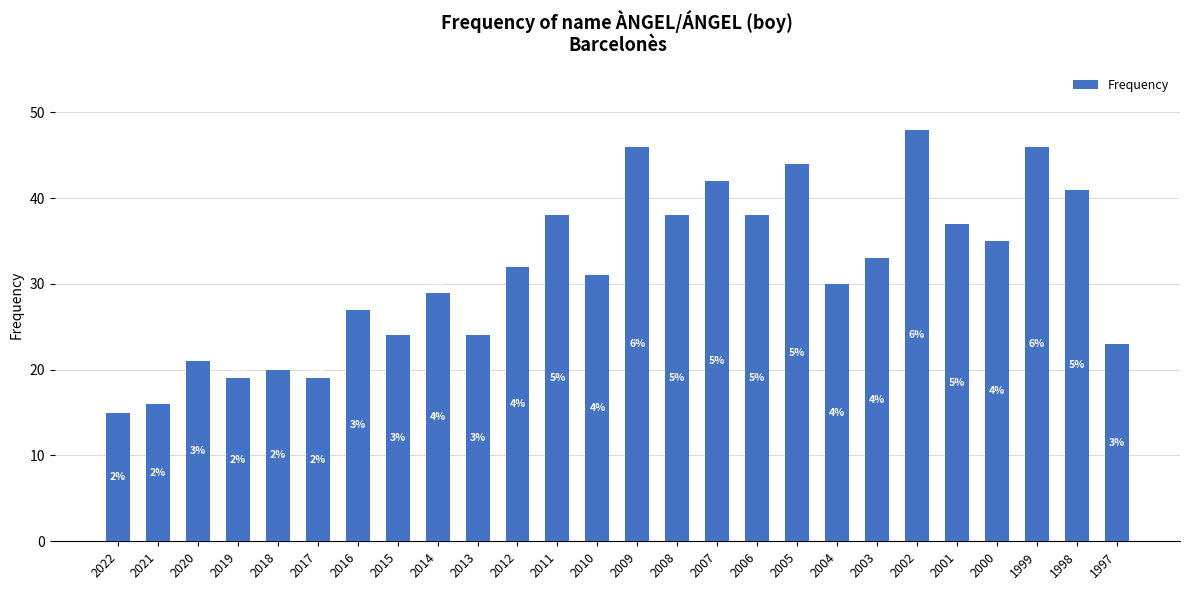

List the labels in order of value, largest first.

2002, 2009, 1999, 2005, 2007, 1998, 2011, 2008, 2006, 2001, 2000, 2003, 2012, 2010, 2004, 2014, 2016, 2015, 2013, 1997, 2020, 2018, 2019, 2017, 2021, 2022